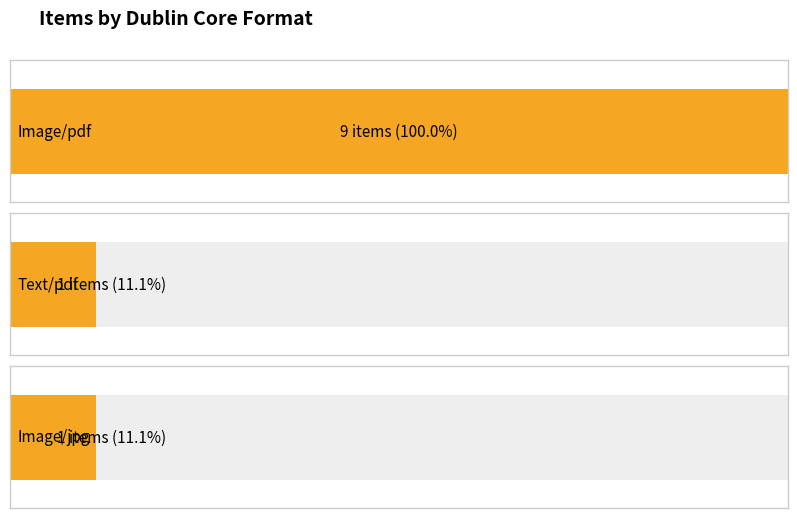

What is the ratio of the value at Image/pdf to the value at Image/jpg?

9.0